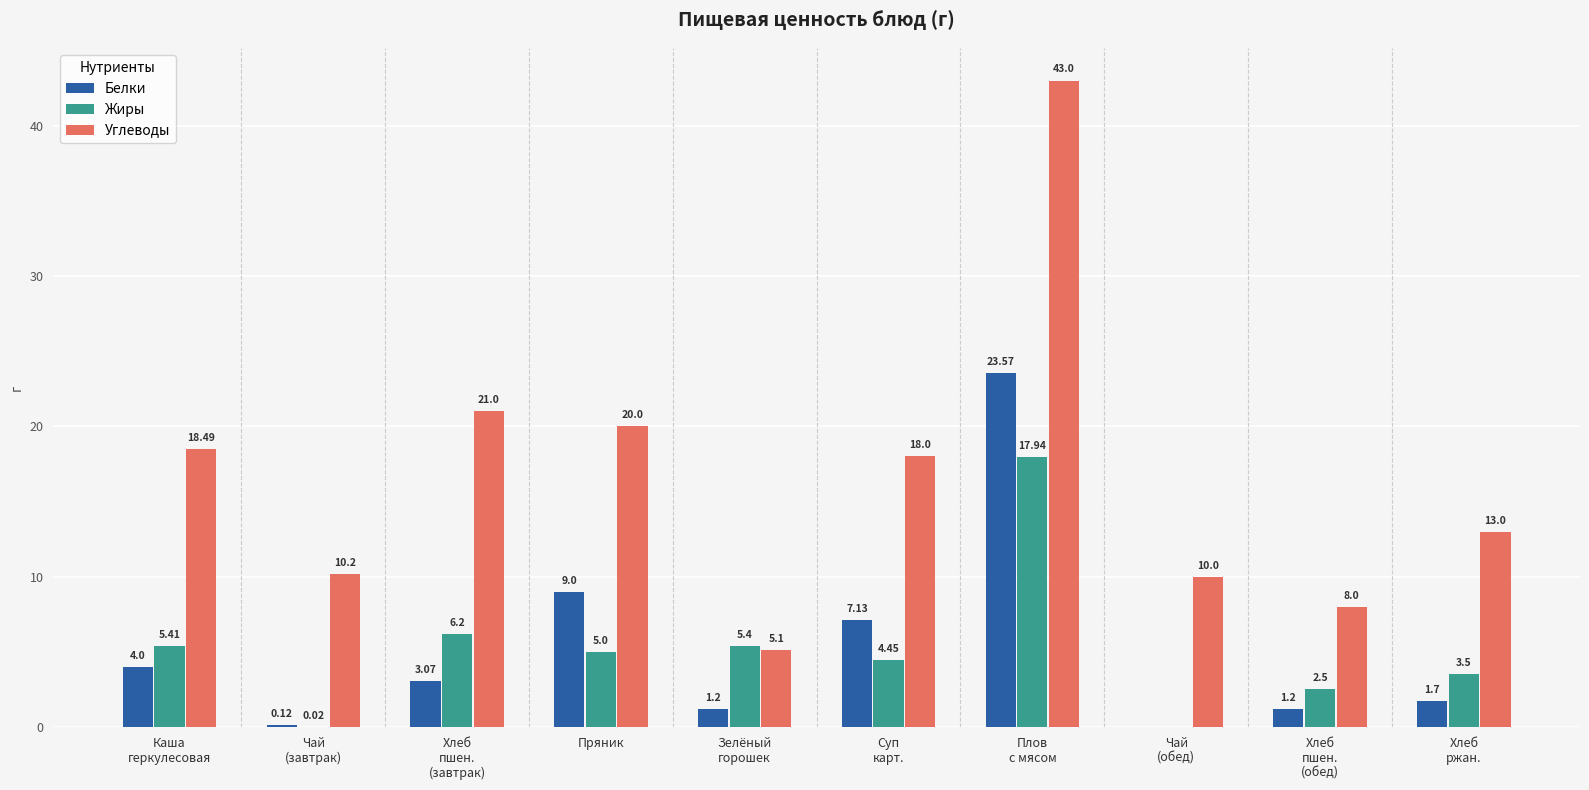

What is the sum of all Жиры values?

50.4